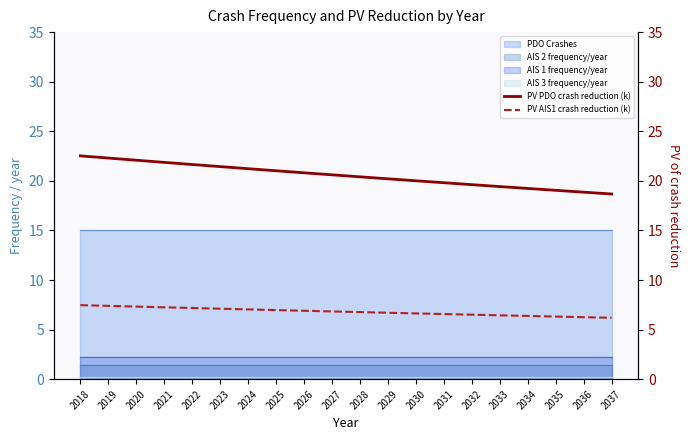

What is the highest value of the PV PDO crash reduction (k) series?

22.5